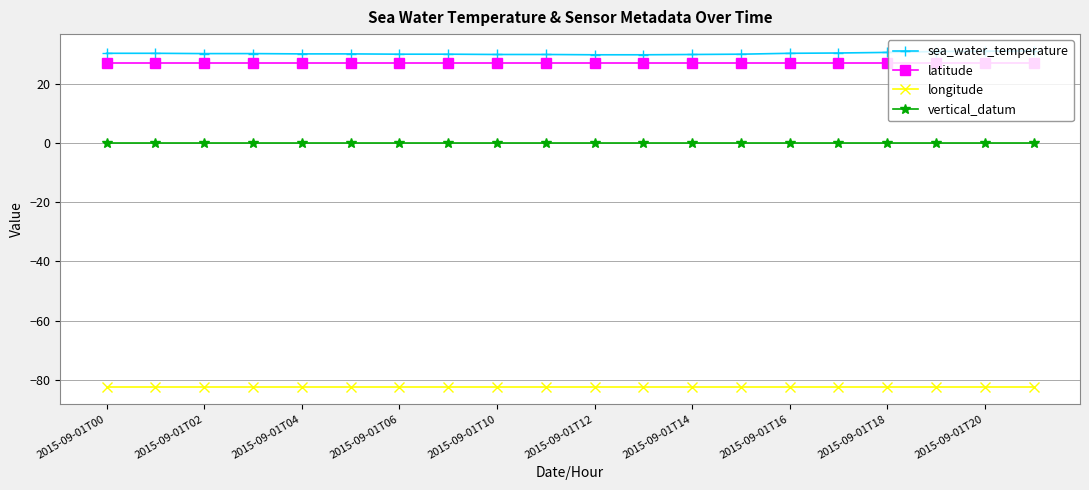

Which series has the largest total across all categories?

sea_water_temperature